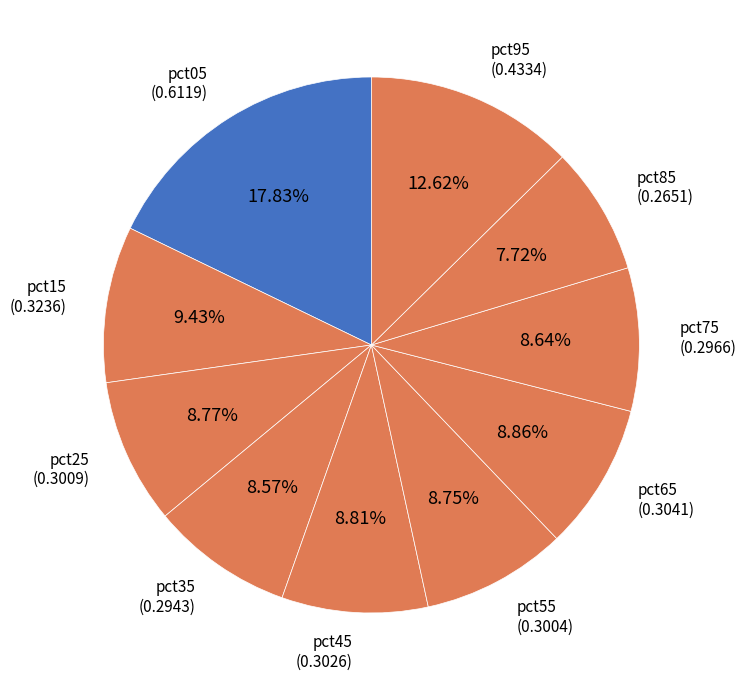

To the nearest percent, what is the average slice percentage?

10%